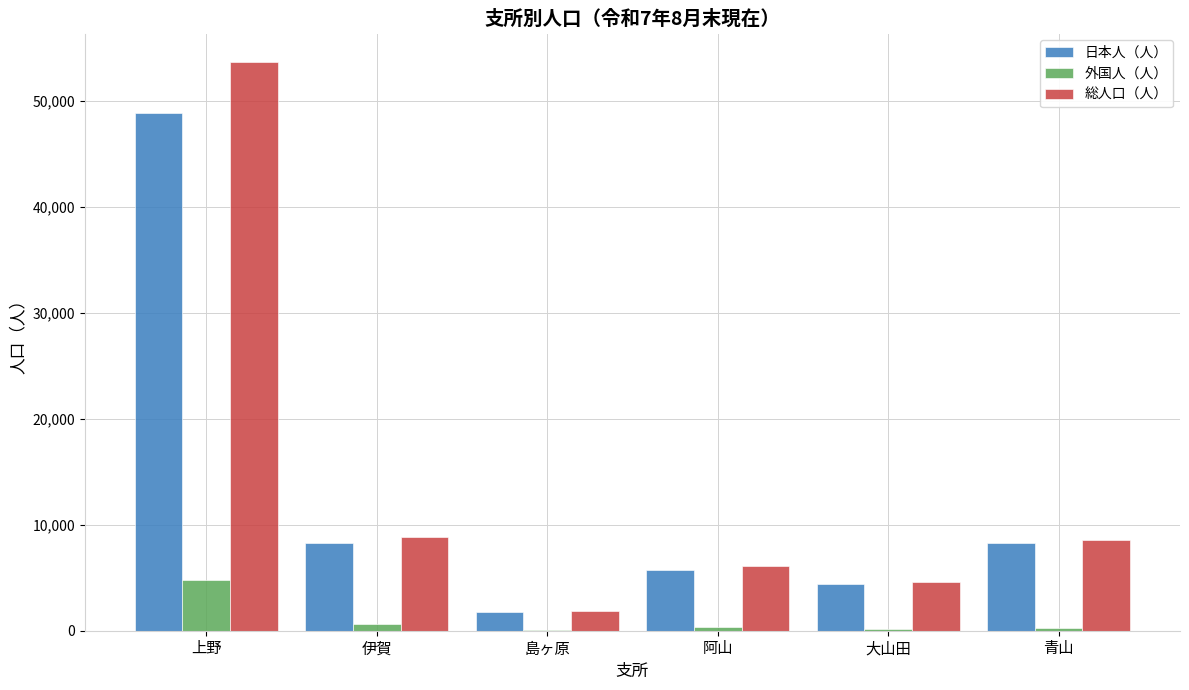

What is the spread (max minus min) of values at 島ヶ原?

1806